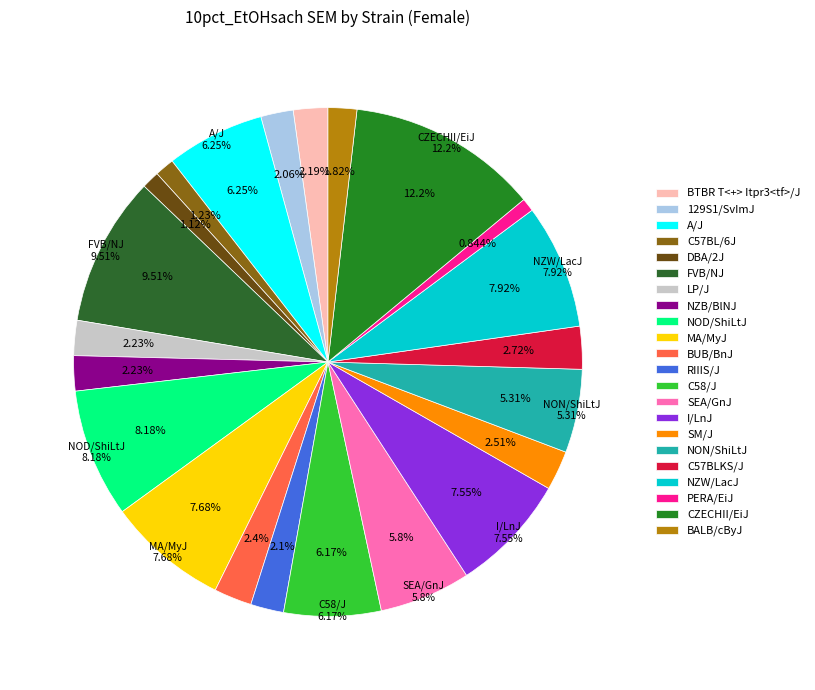

How many slices are in this pie chart?

22